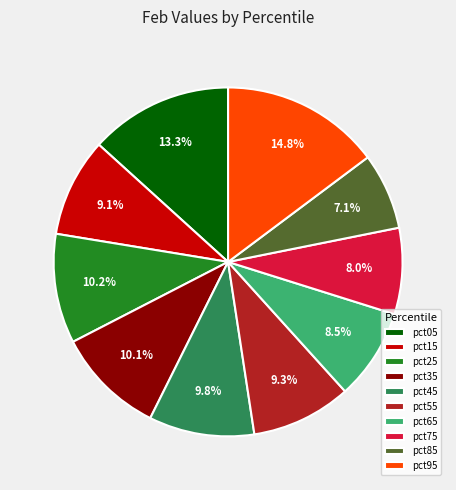

Which category has the smallest portion of the pie?

pct85